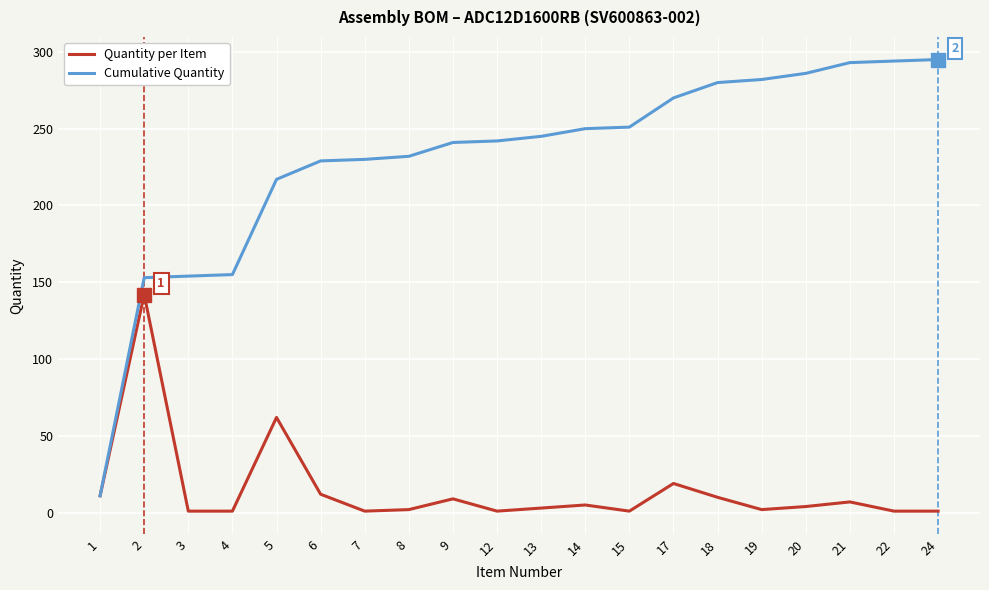

What is the sum of all Cumulative Quantity values?

4610